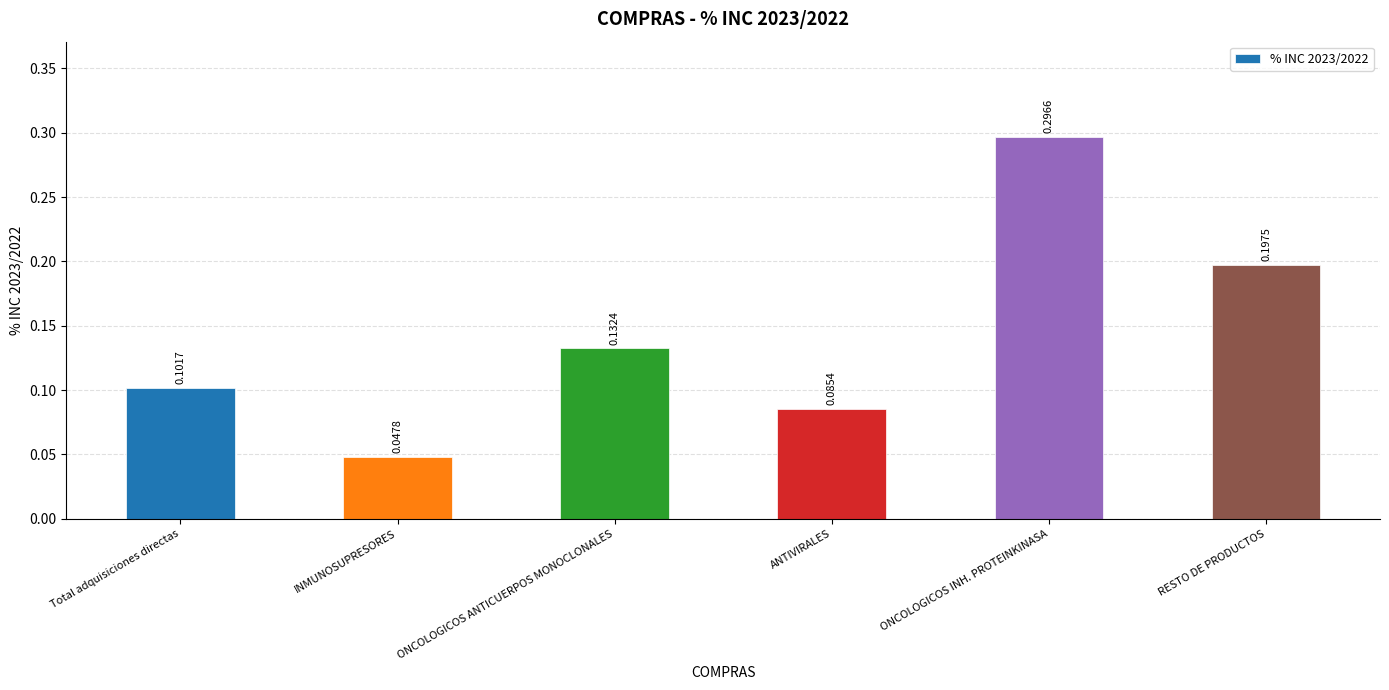

What is the sum of the values at ONCOLOGICOS INH. PROTEINKINASA and ANTIVIRALES?

0.4